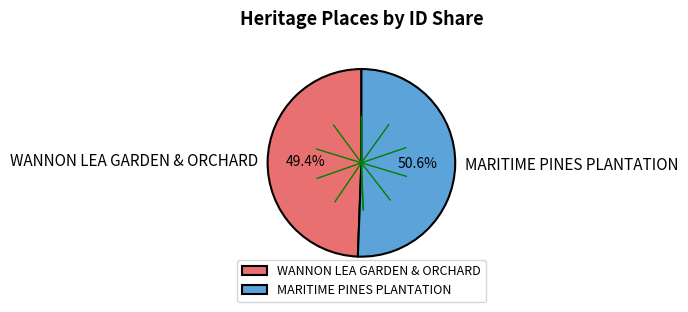

Approximately how many times larger is the value at WANNON LEA GARDEN & ORCHARD compared to MARITIME PINES PLANTATION?

1.0